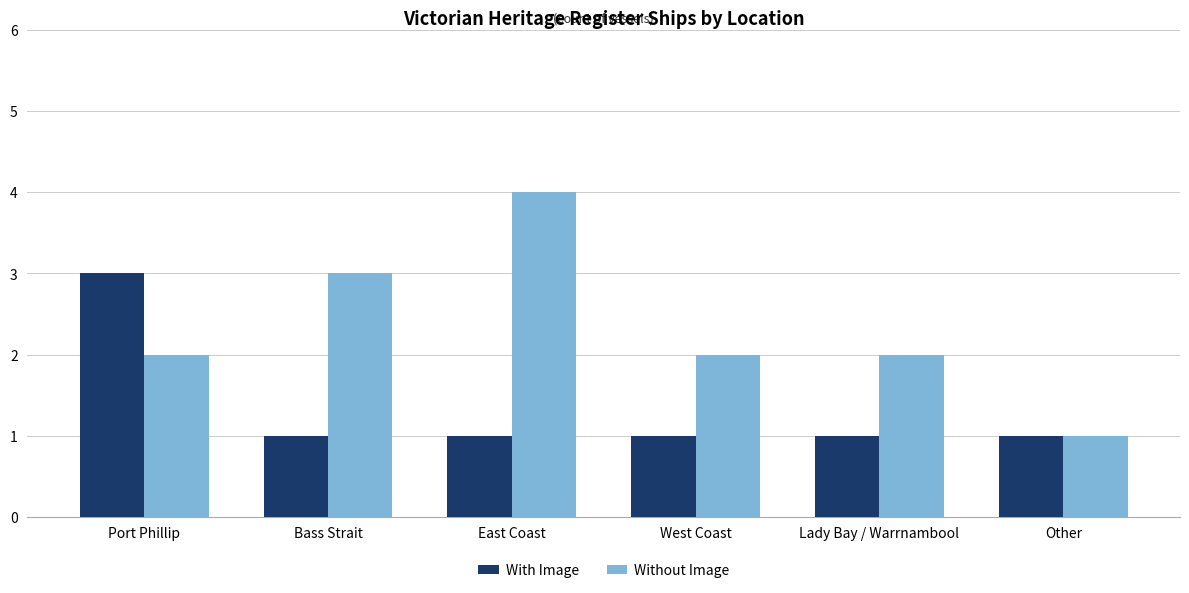

What is the minimum value for Without Image?

1